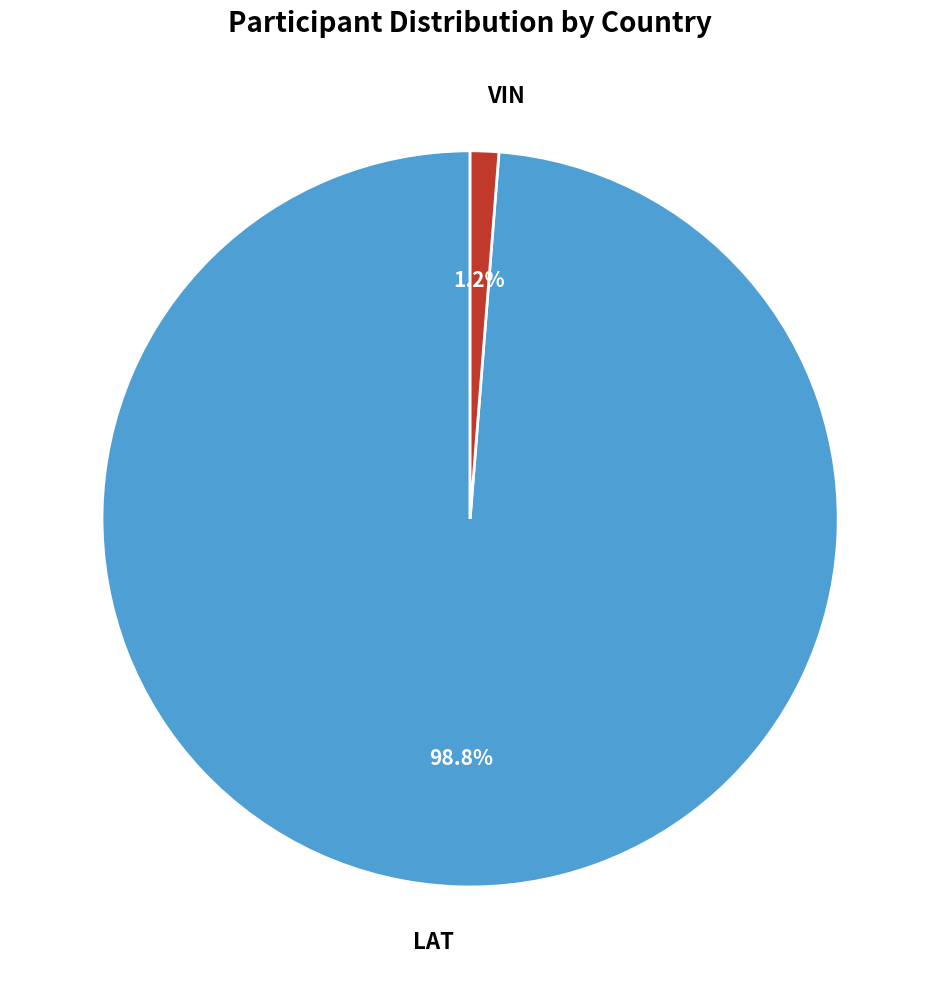

Which category has the biggest portion of the pie?

LAT